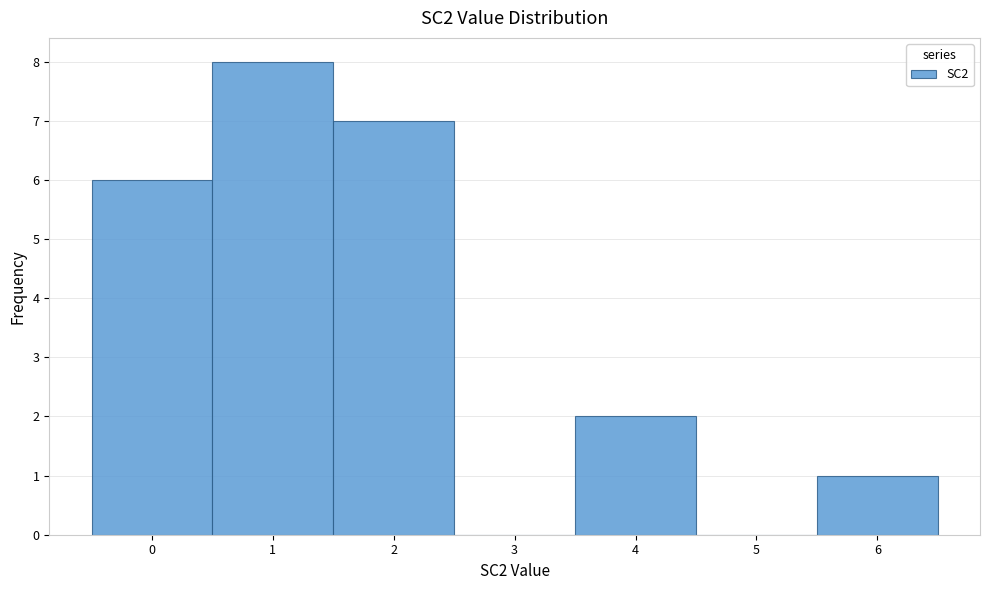

Reading left to right, transcribe this chart: for each bar, give the range it covers on the x-axis and its height. The values are not printed on the chart, so give them approximately, as read against the axis.

-0.5 to 0.5: 6
0.5 to 1.5: 8
1.5 to 2.5: 7
2.5 to 3.5: 0
3.5 to 4.5: 2
4.5 to 5.5: 0
5.5 to 6.5: 1